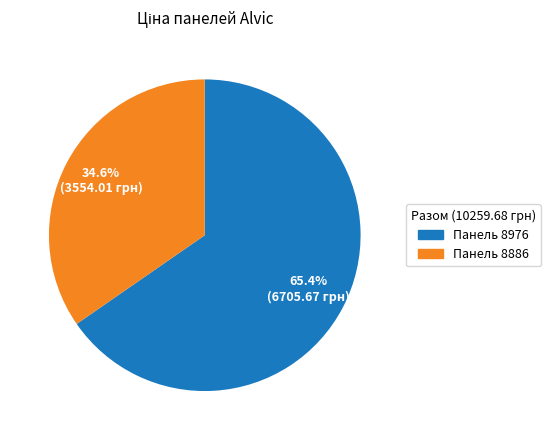

Does any single category account for the majority?

Yes